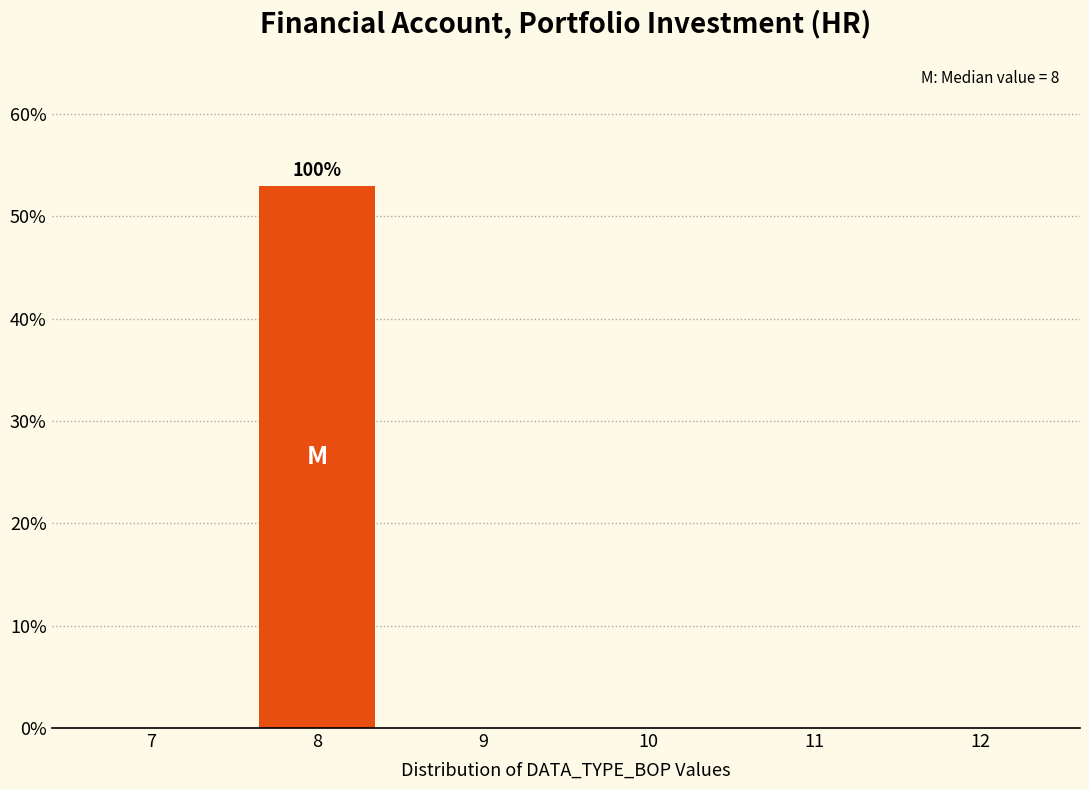

Reading right to left, extract all data points from this chart.

12=0	11=0	10=0	9=0	8=53	7=0